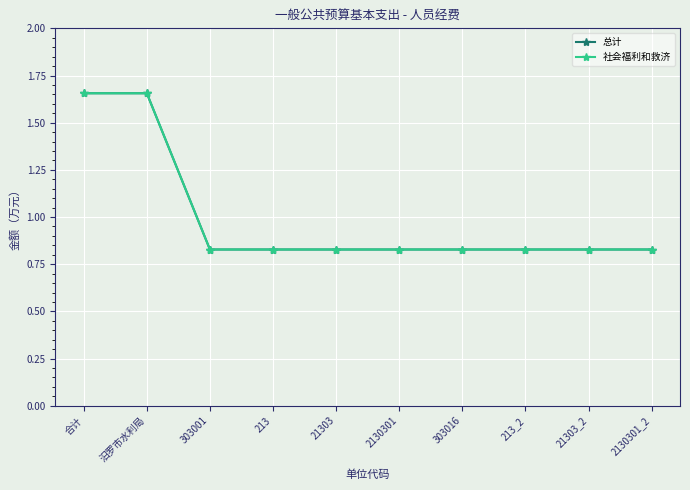

List the labels in order of 社会福利和救济 value, smallest first.

303001, 213, 21303, 2130301, 303016, 213_2, 21303_2, 2130301_2, 合计, 汨罗市水利局